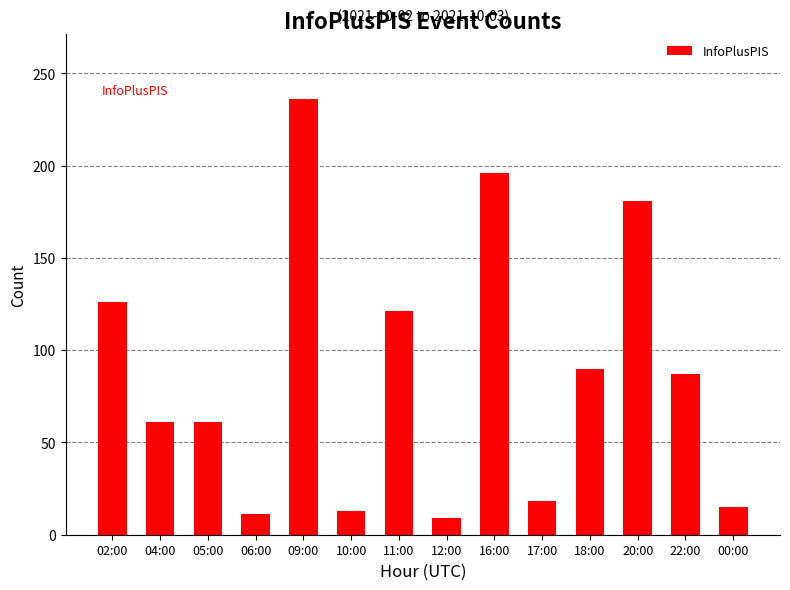

What is the change in value from 10:00 to 00:00?

+2